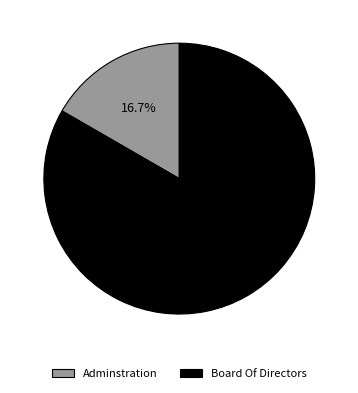

Does any single category account for the majority?

Yes